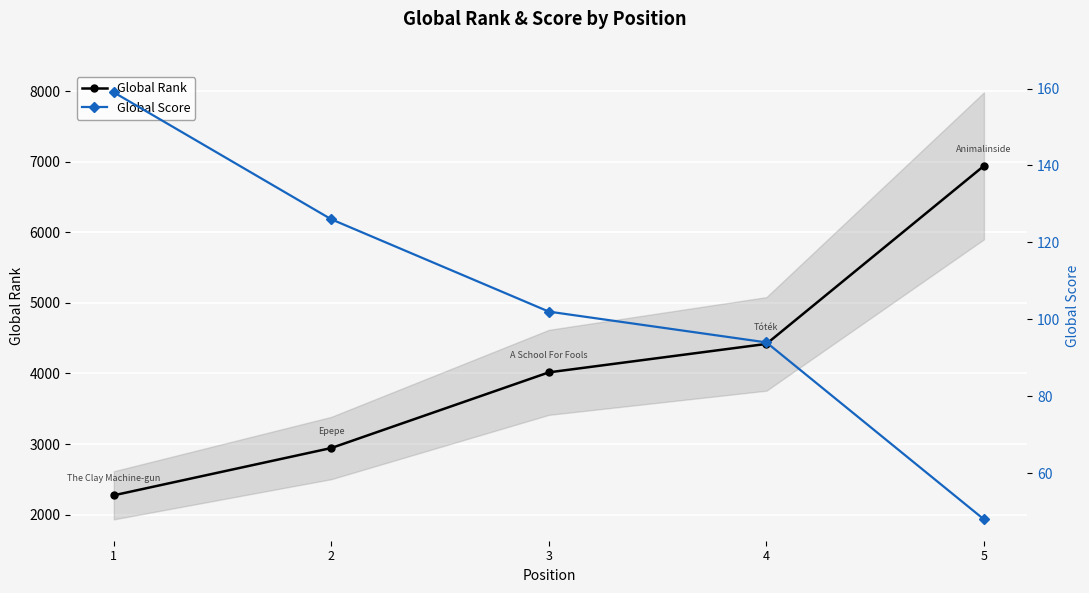

How many data points in Global Score are less than 102?

2